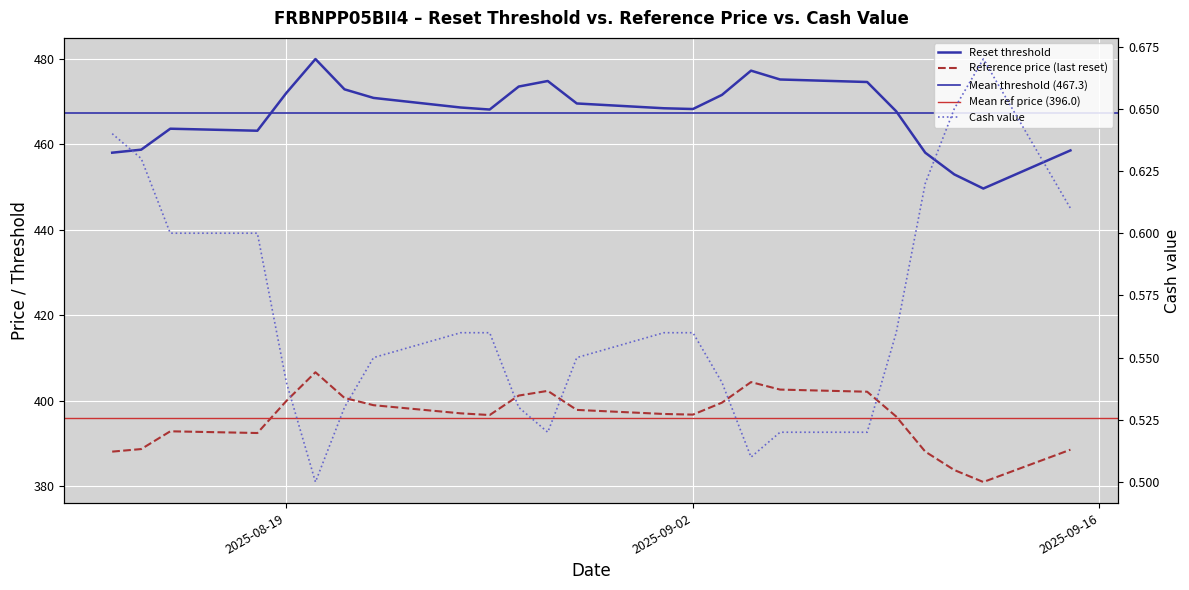

Which series changed the most between 2025-08-28 and 2025-09-09?

Reset threshold